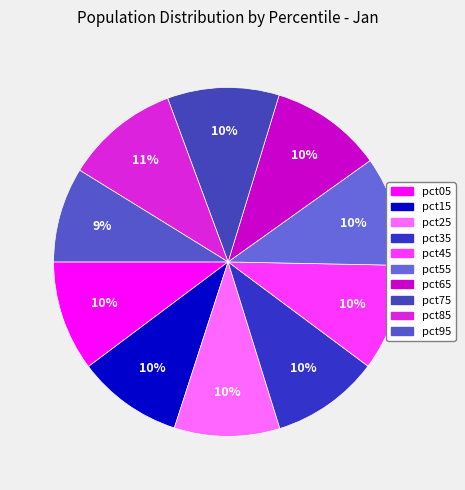

How many slices are in this pie chart?

10